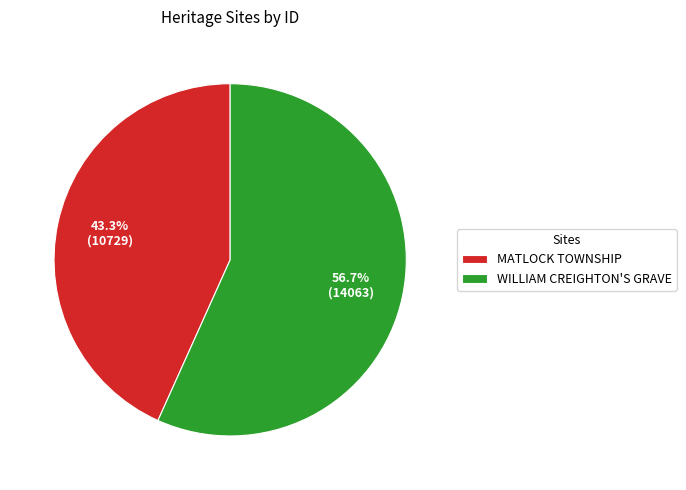

What is the ratio of the value at WILLIAM CREIGHTON'S GRAVE to the value at MATLOCK TOWNSHIP?

1.3